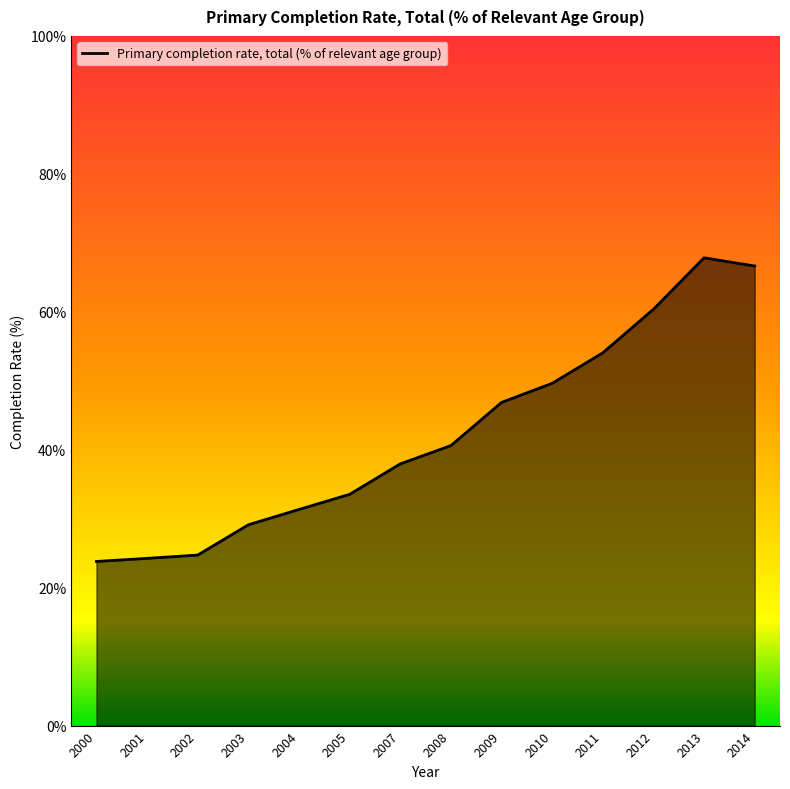

Does the chart display data point markers on the line(s)?

No